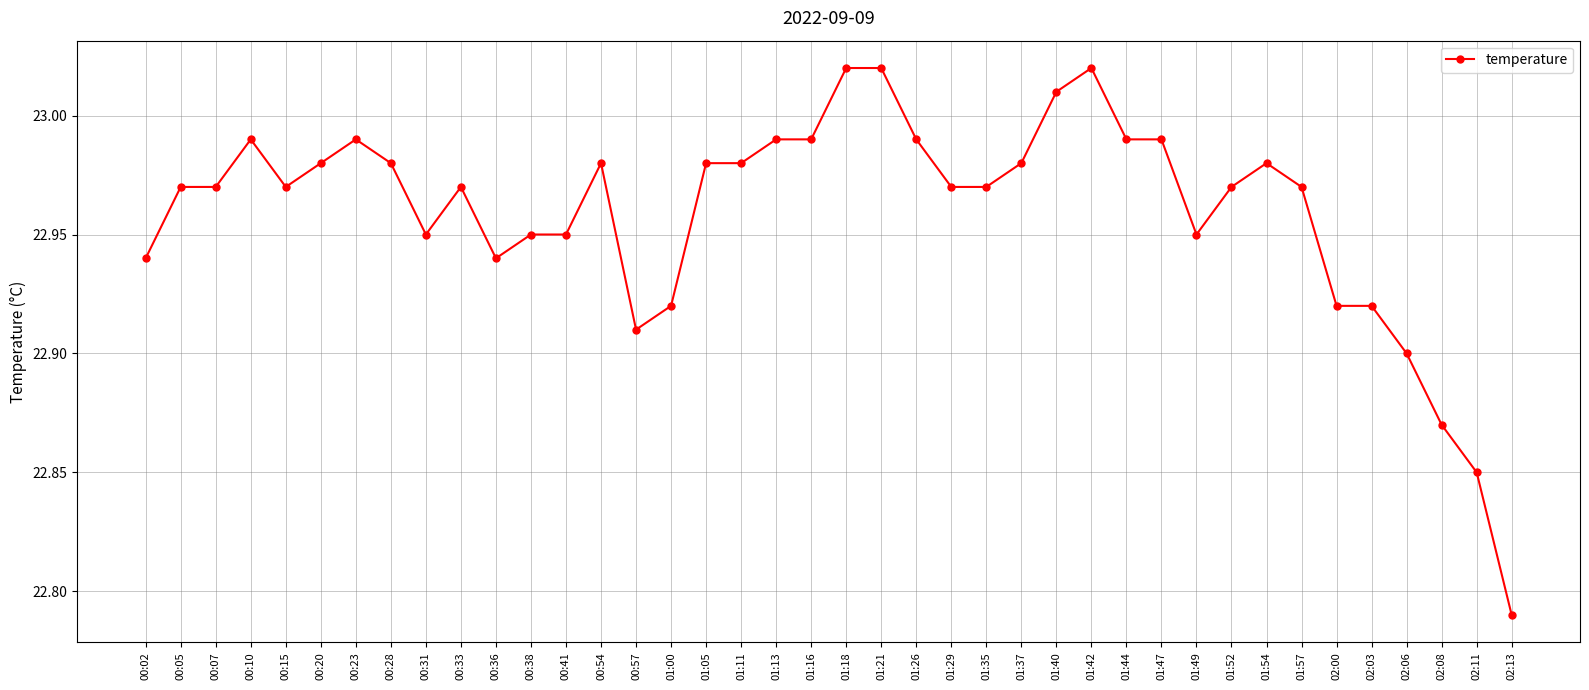

What is the sum of the values at 02:13 and 01:18?

45.8